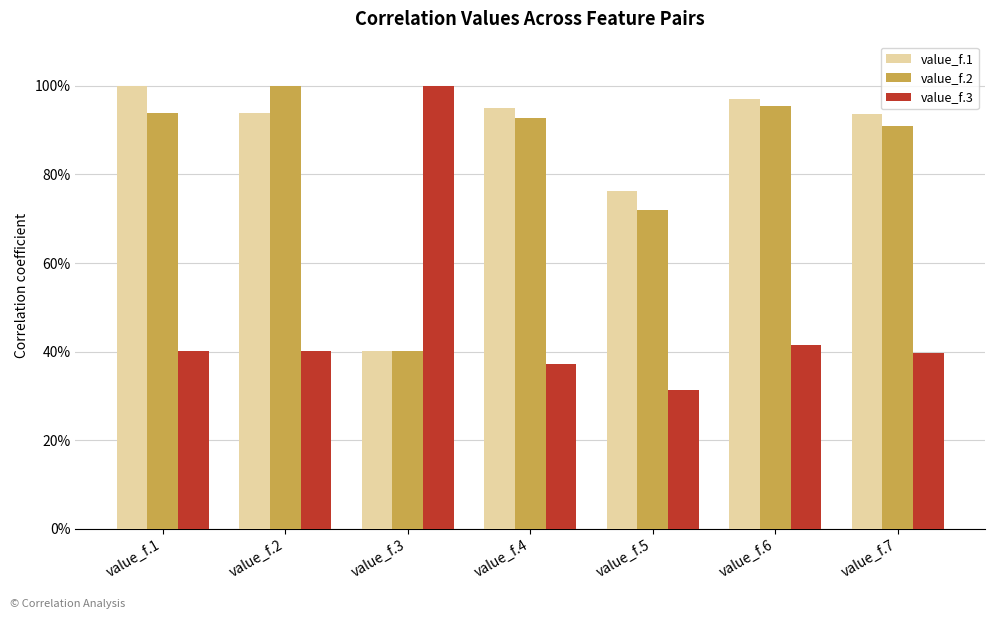

Which label corresponds to the smallest value in the chart?

value_f.5